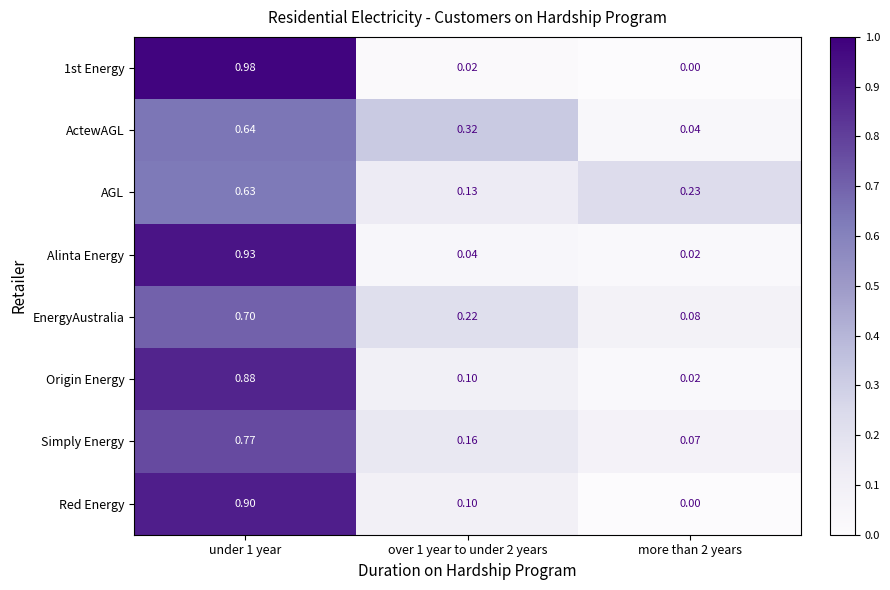

At how many categories does at least one series exceed 0?

3